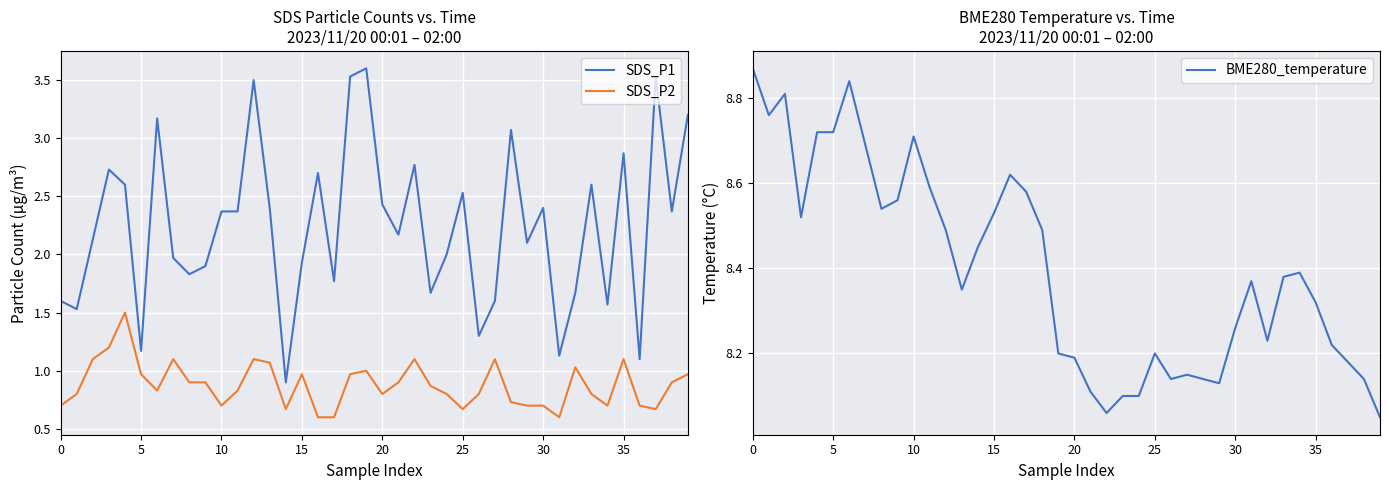

Which has a higher value, 37 or 39?

37